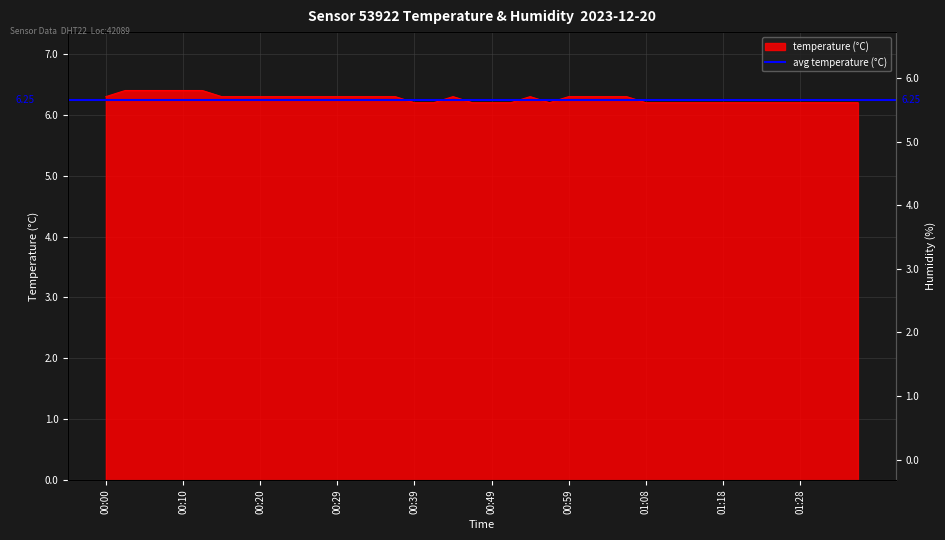

What is the minimum value shown in the chart?

6.2